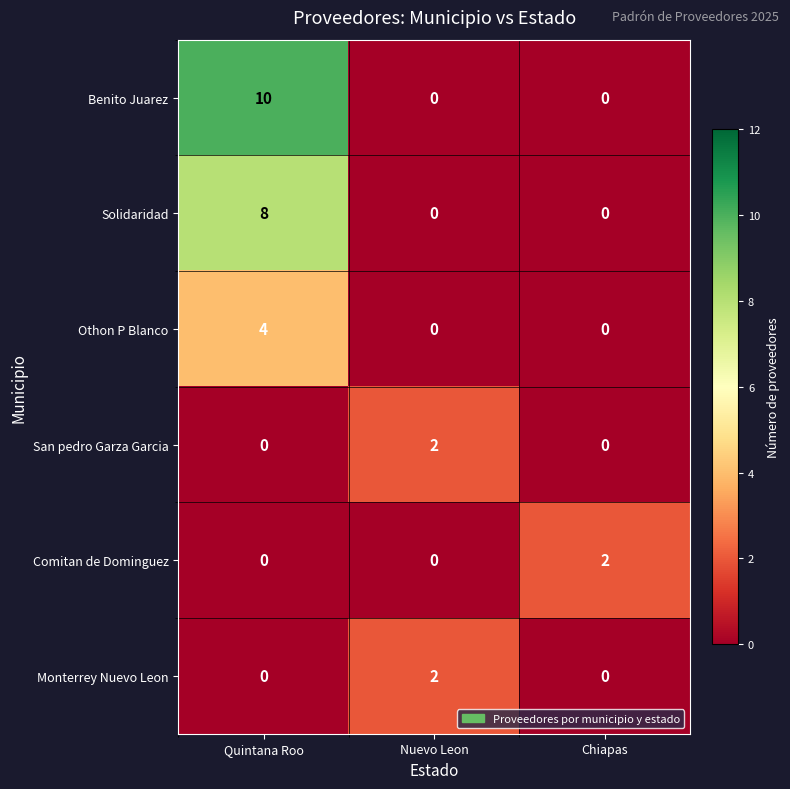

True or false: Othon P Blanco has a value of 0 at Chiapas.

True